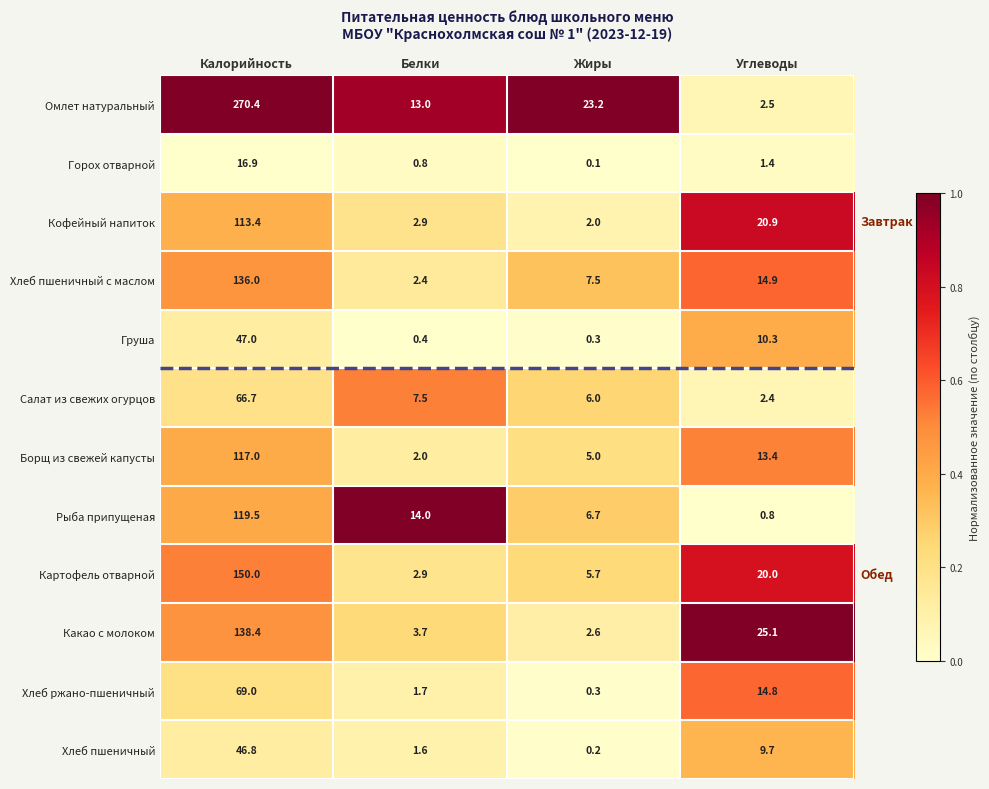

What is the difference between the maximum and minimum values in the Кофейный напиток series?

111.4